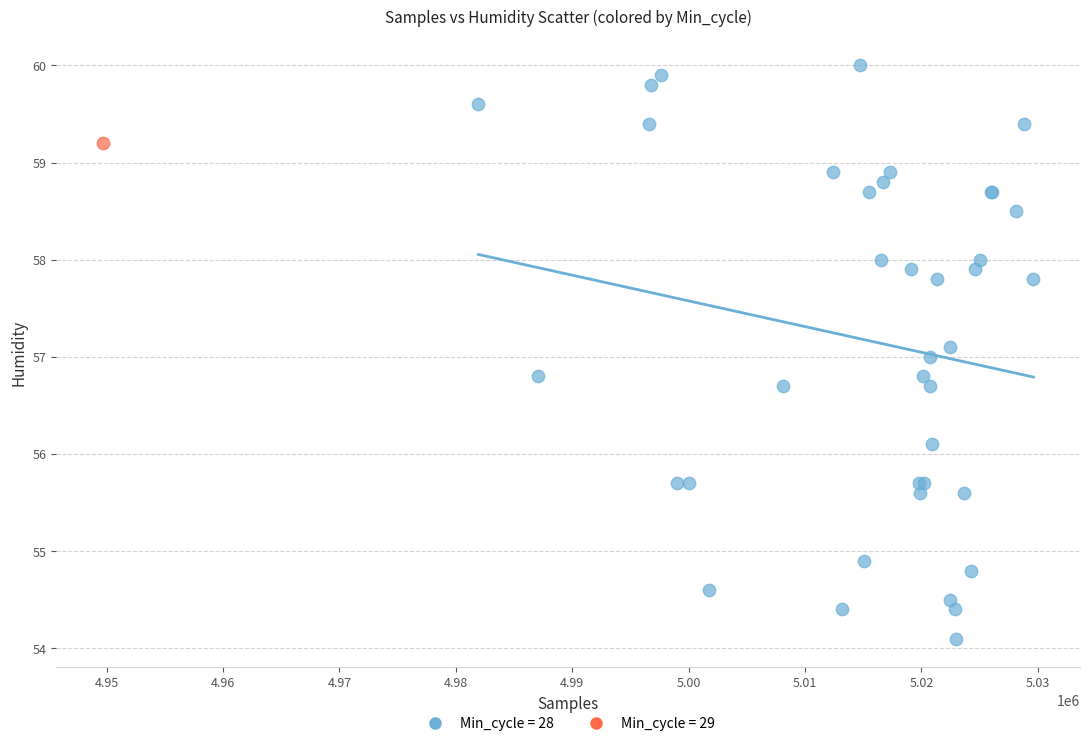

What are all the series names shown in the legend?

Min_cycle = 28, Min_cycle = 29